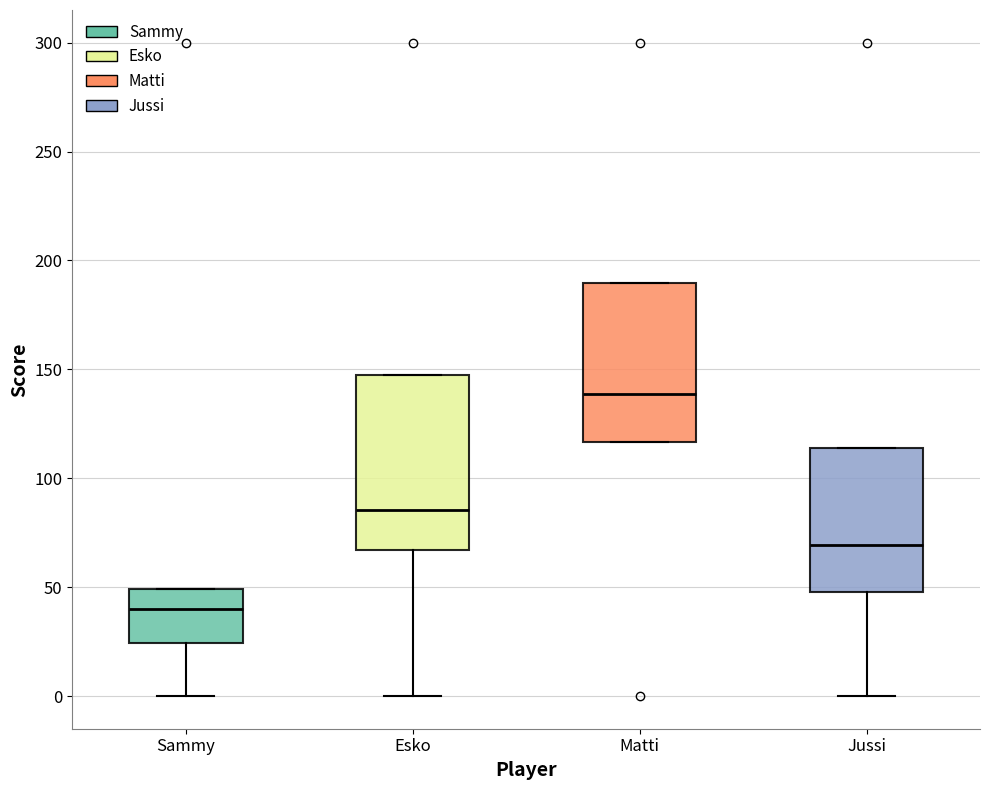

Which box's median line is the highest?

Matti